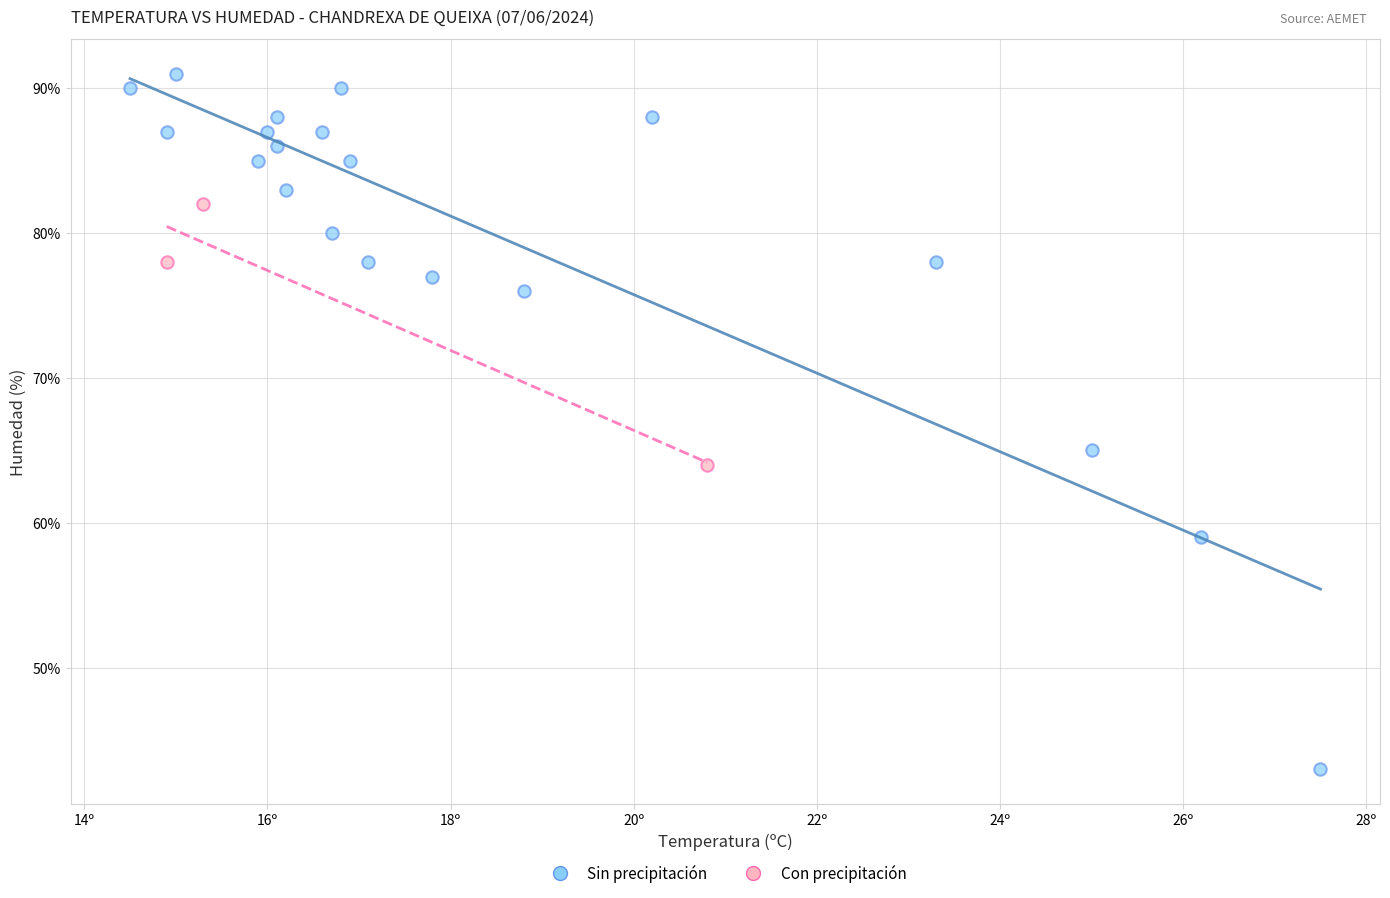

Which series has the largest Y range (max minus min)?

Sin precipitación